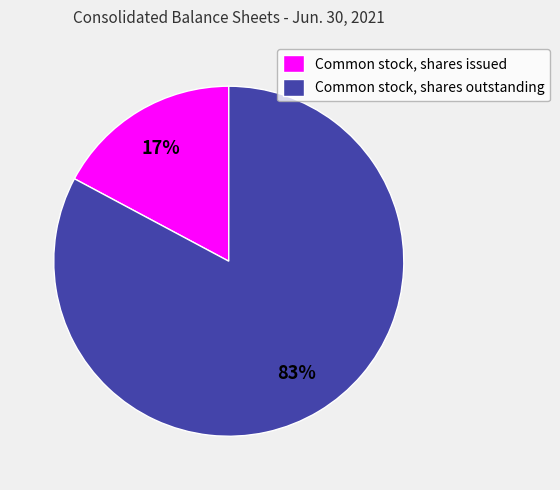

How many slices are in this pie chart?

2